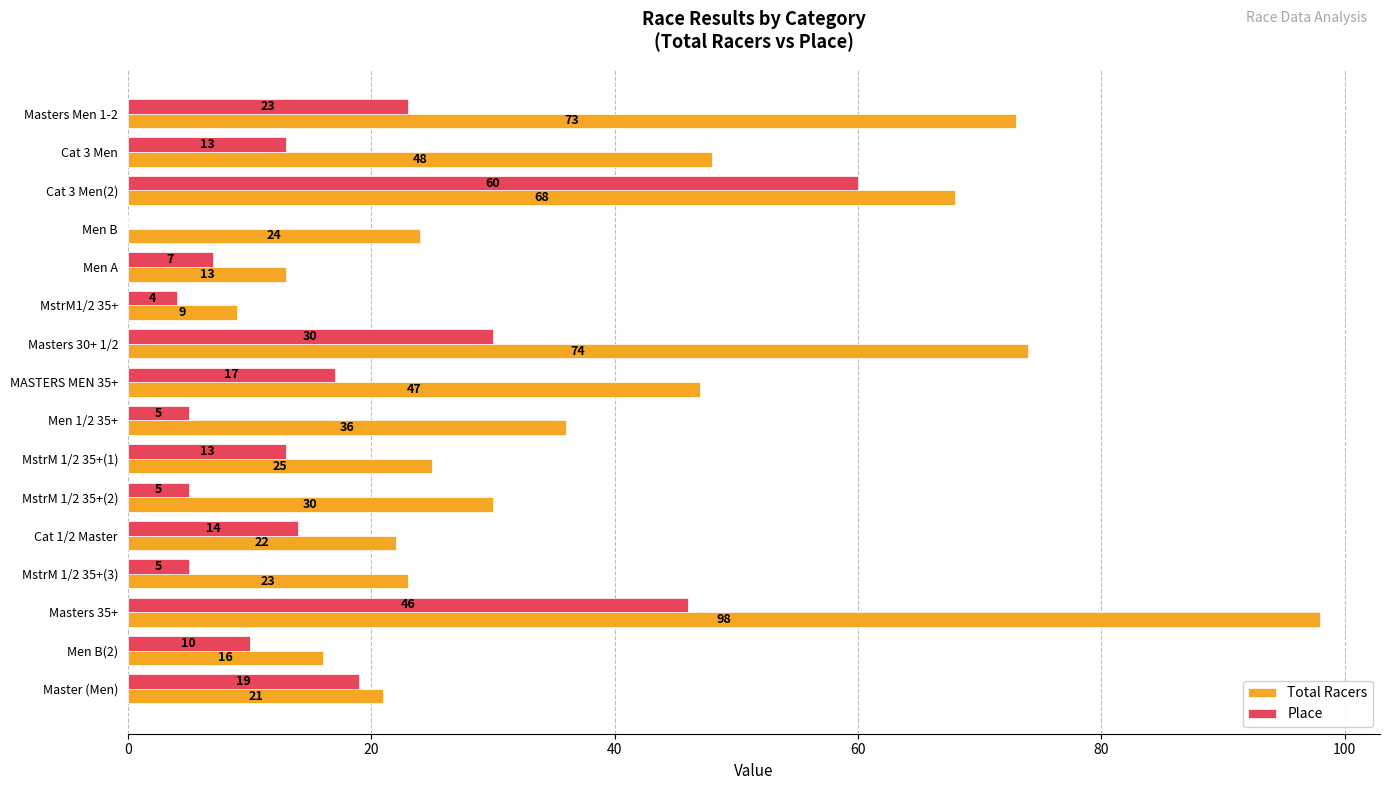

What is the sum of all Place values?

271